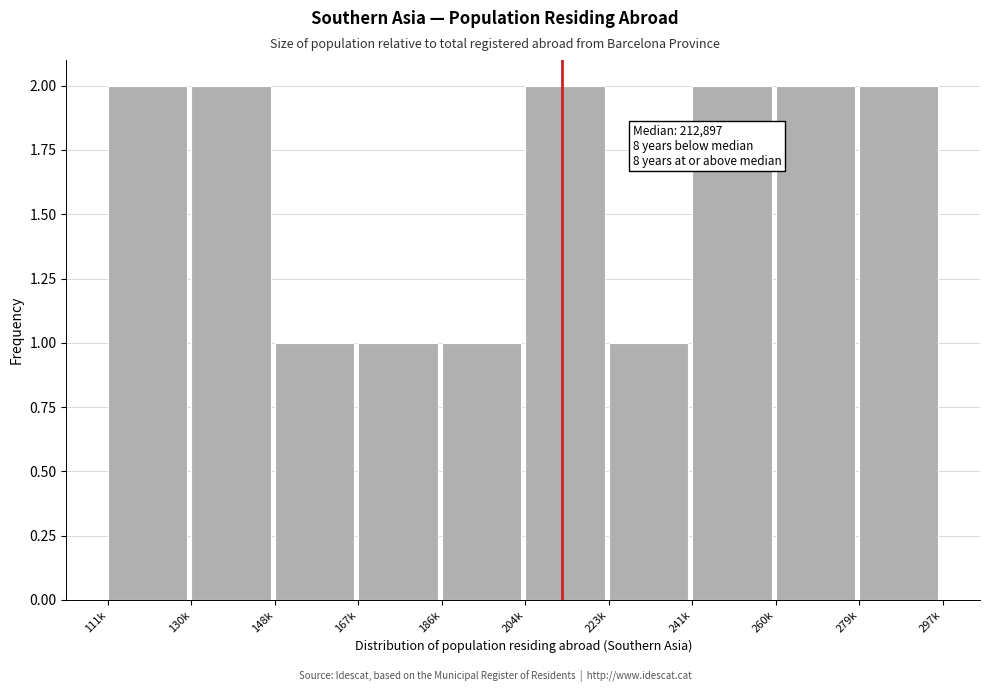

Reading left to right, what are all the values shown in this chart?

111k=2	130k=2	148k=1	167k=1	186k=1	204k=2	223k=1	241k=2	260k=2	279k=2